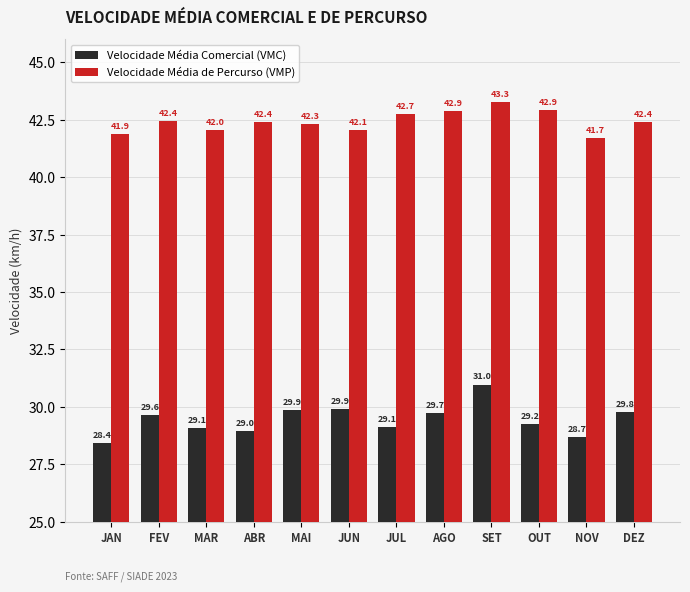

How many bars are there in each group?

2